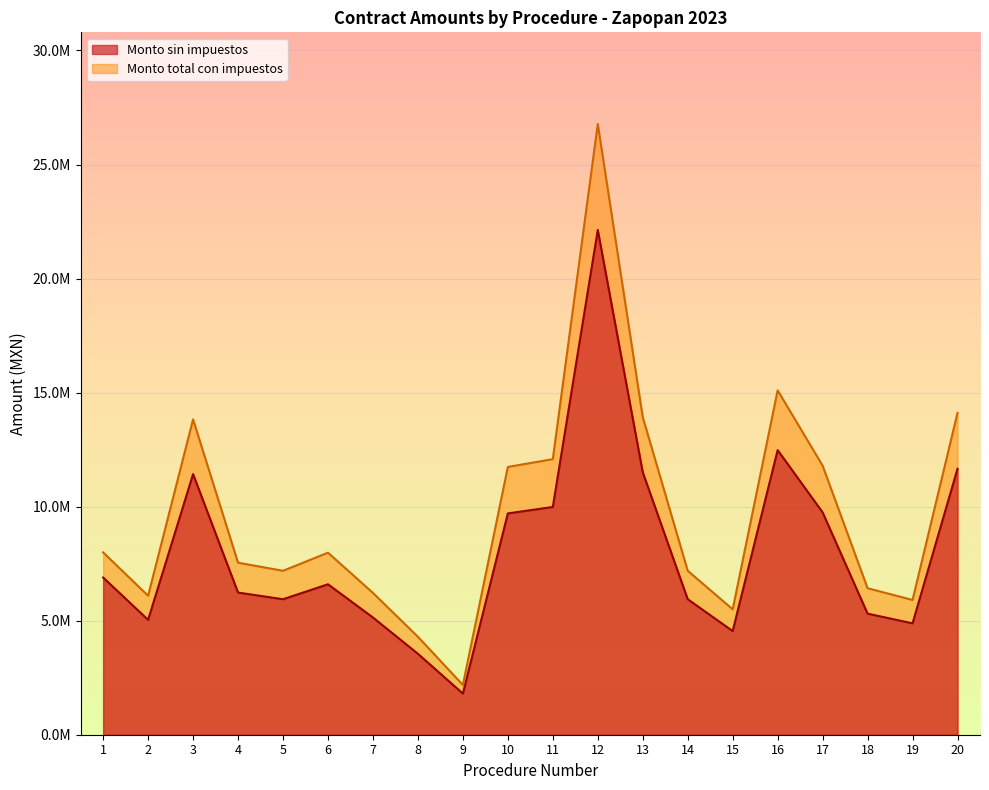

How many lines are shown in the chart?

2